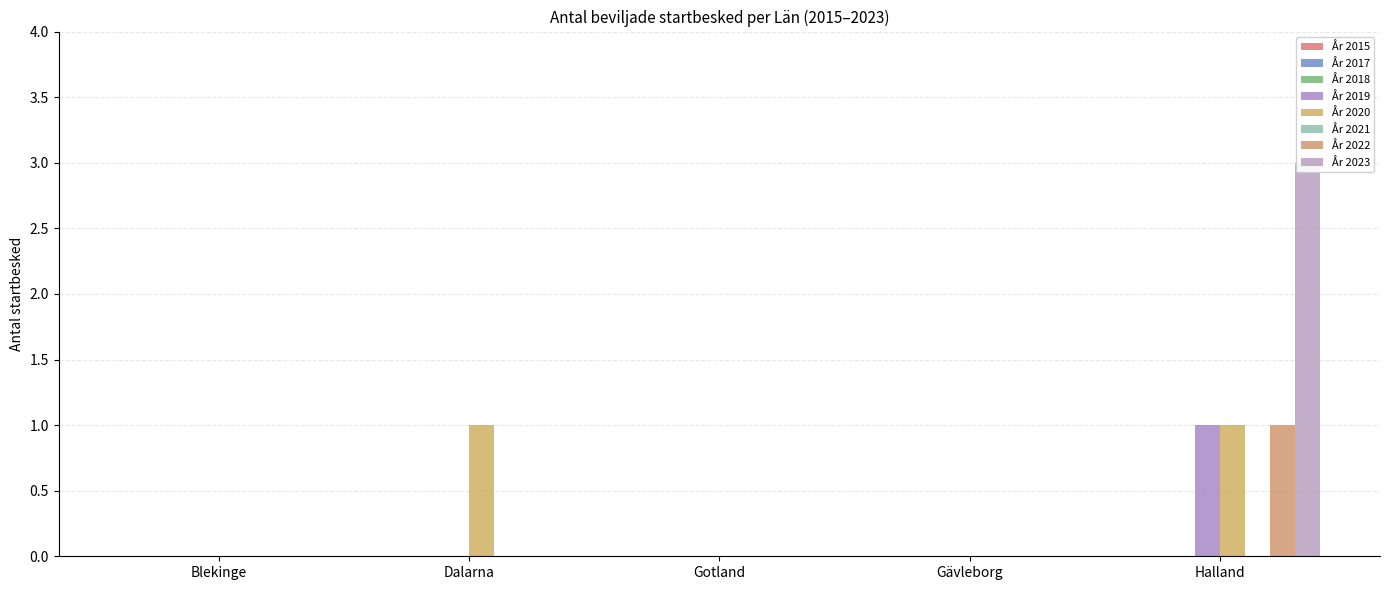

Are the bars grouped side by side (vs. stacked)?

Yes